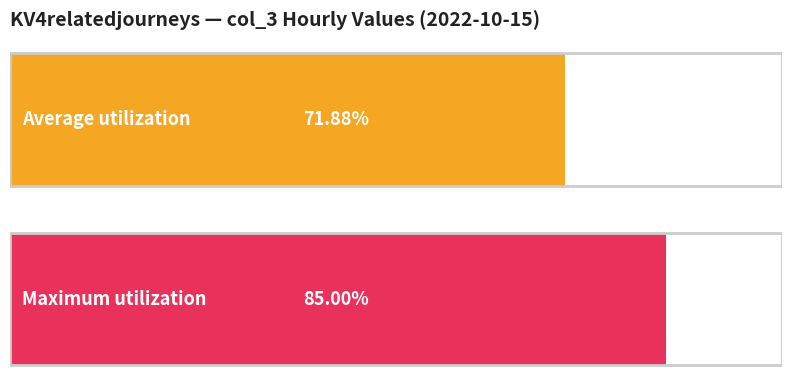

Does the chart contain stacked bars?

No